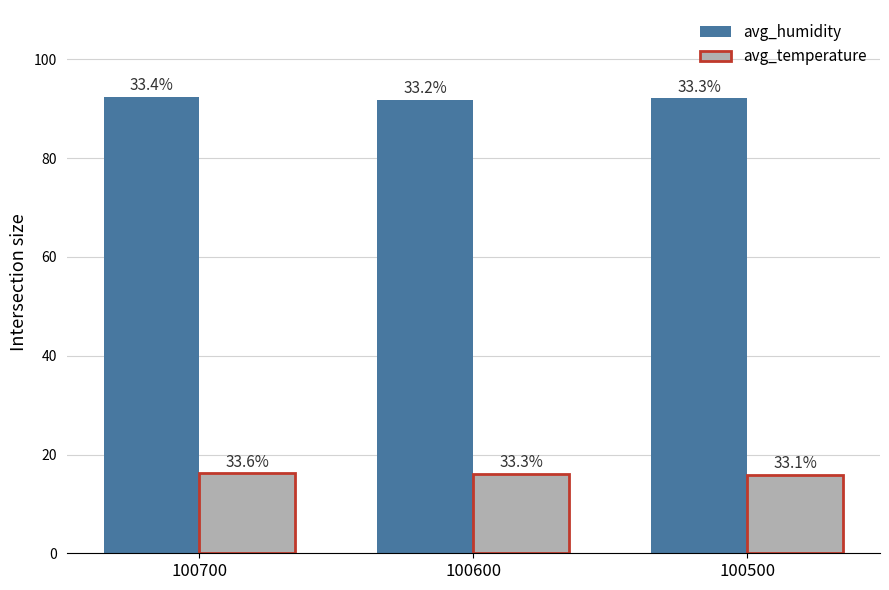

How many bars are there in each group?

2